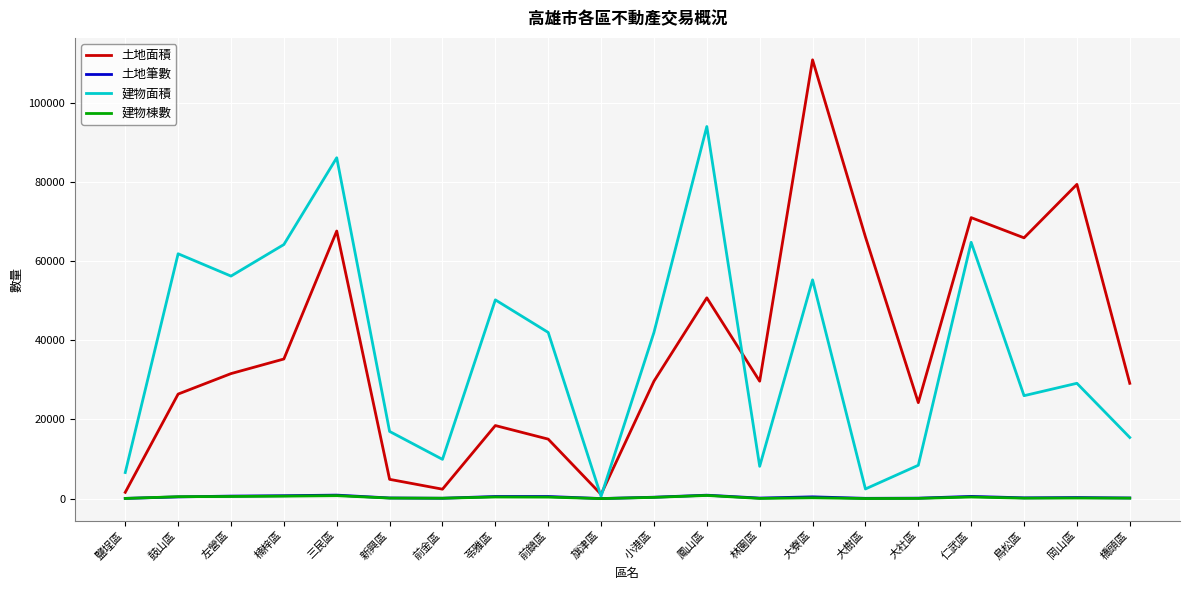

Which series has the largest range (max minus min)?

土地面積